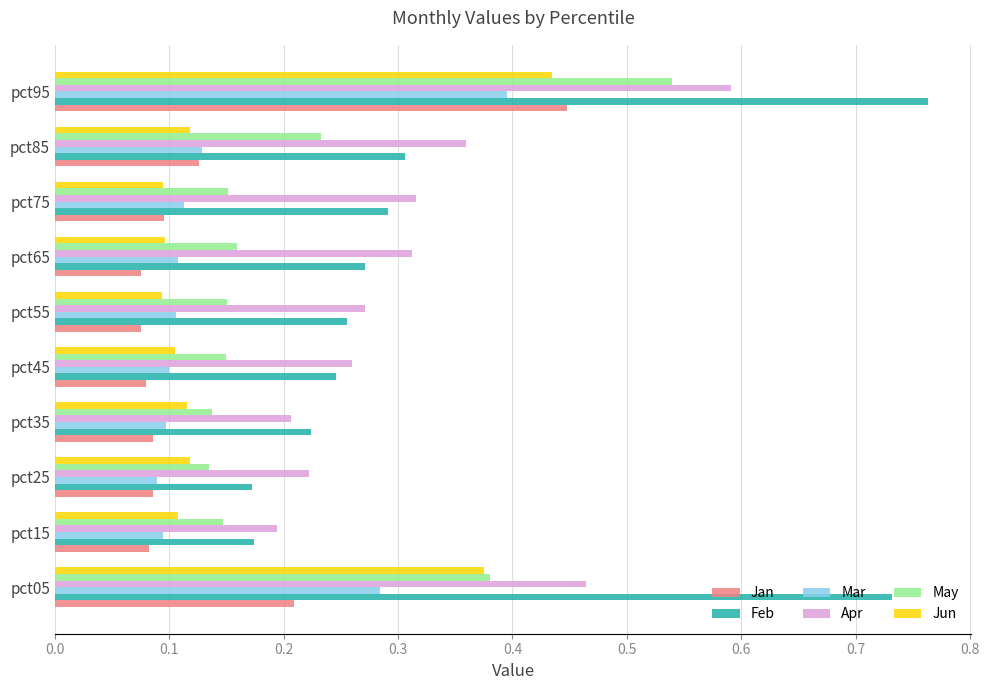

True or false: Apr has a value of 0.3 at pct65.

True